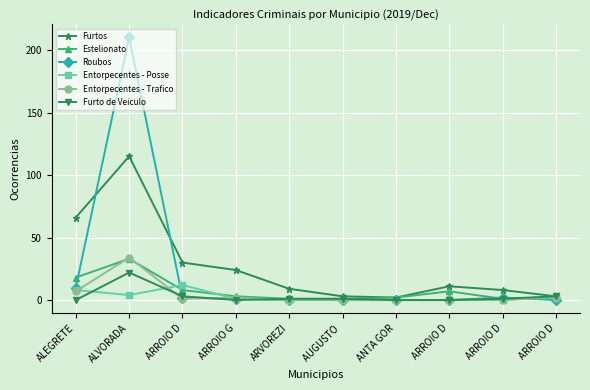

How many distinct data groups are displayed?

6